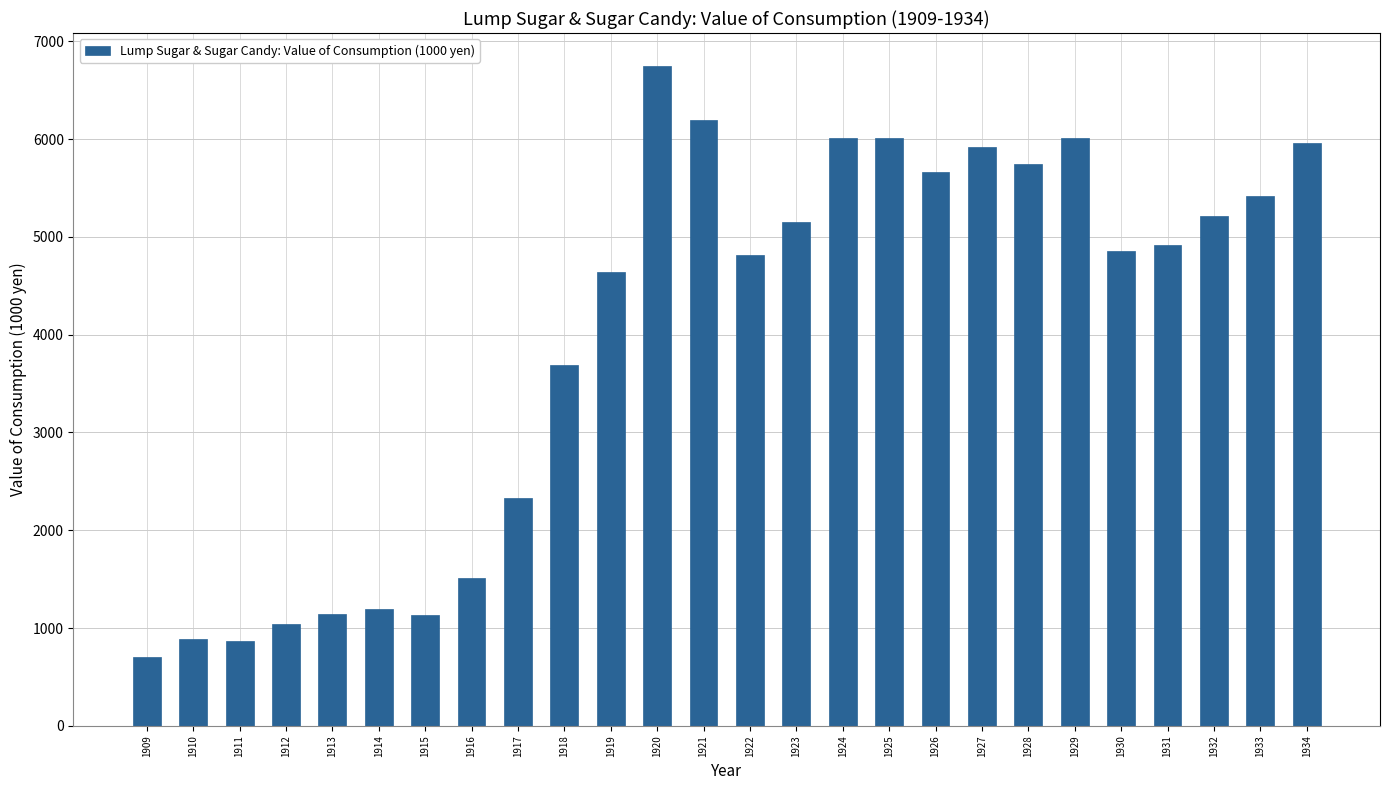

Approximately how many times larger is the value at 1933 compared to 1931?

1.1